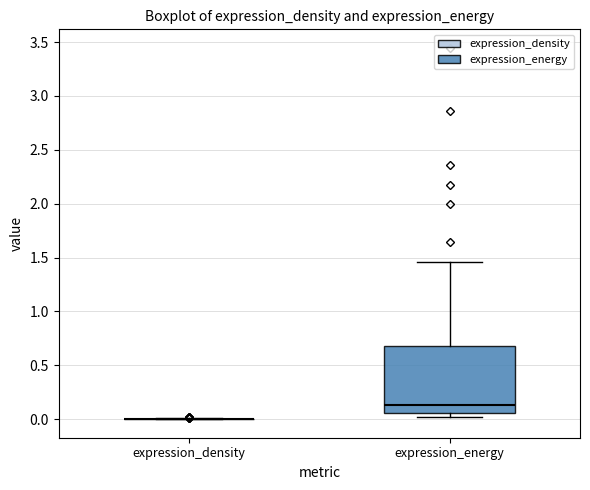

Which box is the tallest, from its lower edge to its upper edge?

expression_energy